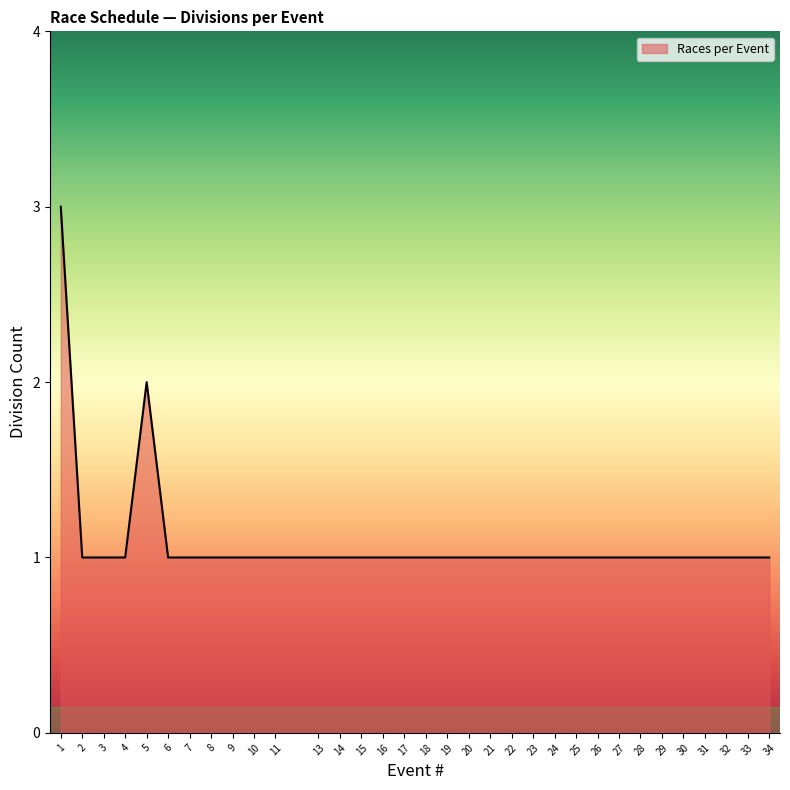

What is the maximum value shown in the chart?

3